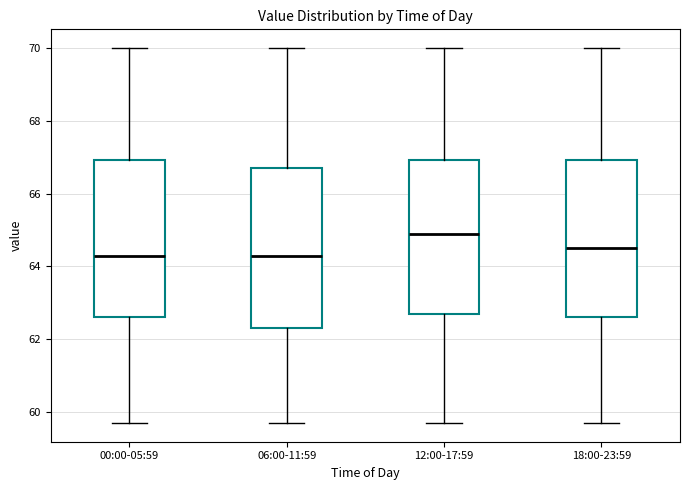

Reading left to right, transcribe this box plot: for each box, give where its median line is, the range the box spans, and where its two whiskers end, as read against the y-axis. The values are not printed on the chart, so give them approximately, as read against the axis.

00:00-05:59: median 64.4, box 62.6 to 67.0, whiskers 59.8 to 70.0
06:00-11:59: median 64.4, box 62.4 to 66.8, whiskers 59.8 to 70.0
12:00-17:59: median 65.0, box 62.8 to 67.0, whiskers 59.8 to 70.0
18:00-23:59: median 64.6, box 62.6 to 67.0, whiskers 59.8 to 70.0